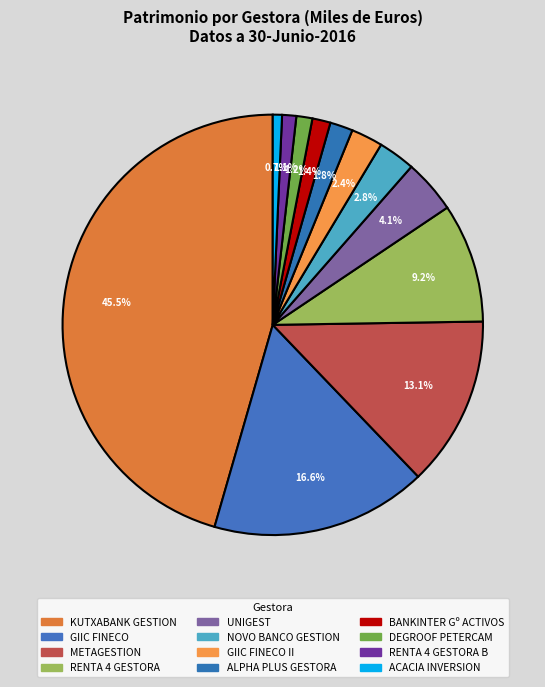

Which slice is the smallest?

ACACIA INVERSION